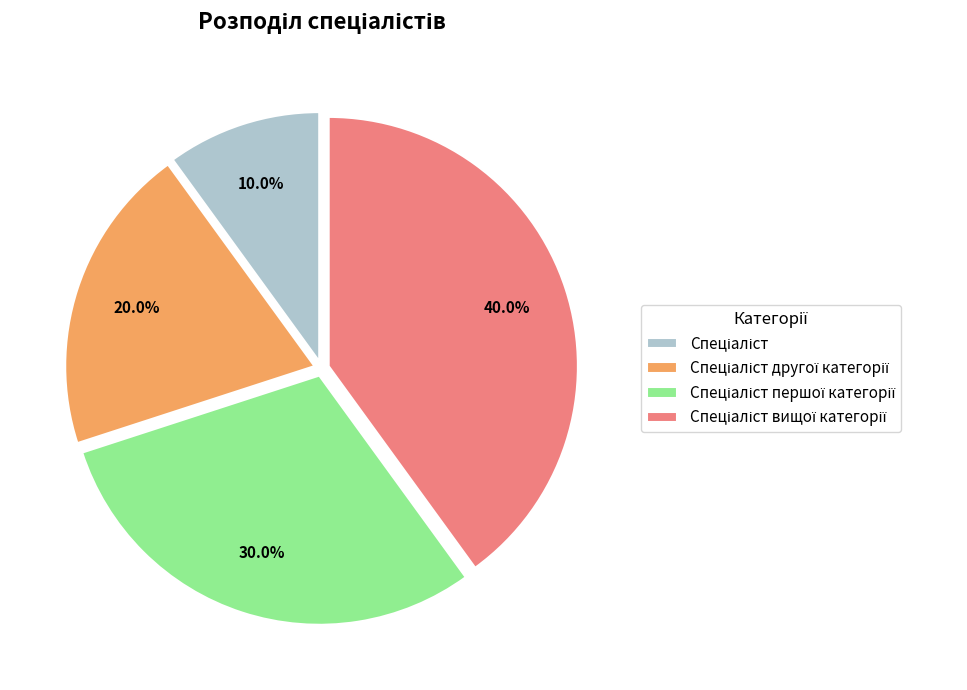

Is there any slice that represents more than half of the pie?

No